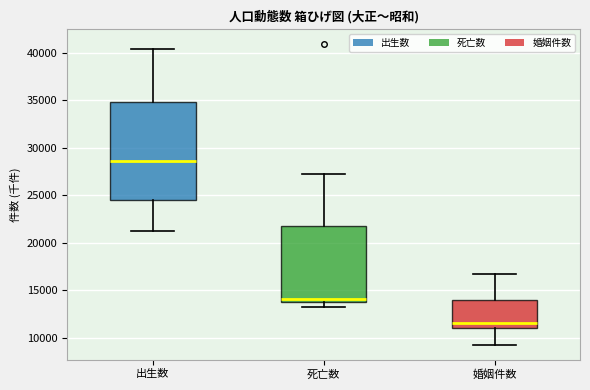

Reading left to right, read every box against the y-axis: the position of its median line, the range the box covers, and the ends of its whiskers. The values are not printed on the chart, so give them approximately, as read against the axis.

出生数: median 28500, box 24500 to 35000, whiskers 21000 to 40500
死亡数: median 14000, box 13500 to 22000, whiskers 13000 to 27000
婚姻件数: median 11500, box 11000 to 14000, whiskers 9500 to 16500